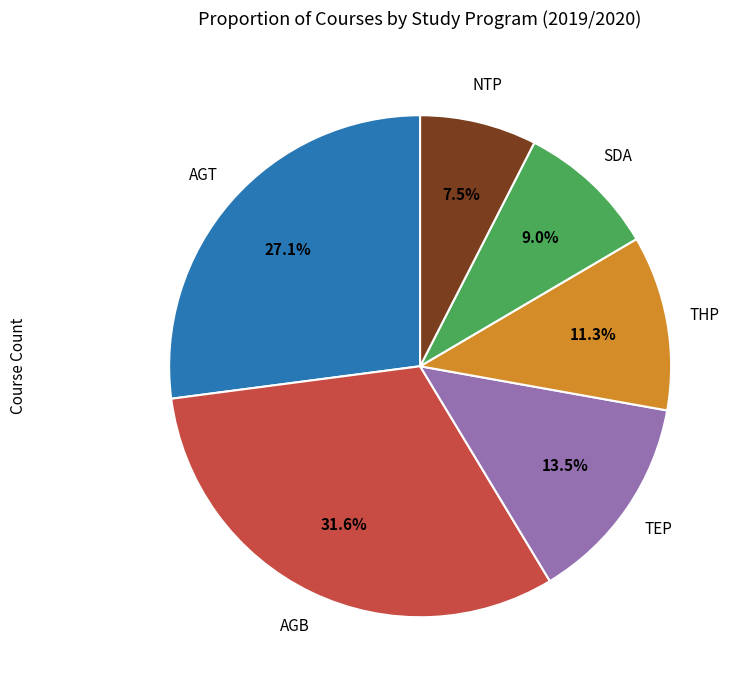

Count the number of slices in the pie.

6